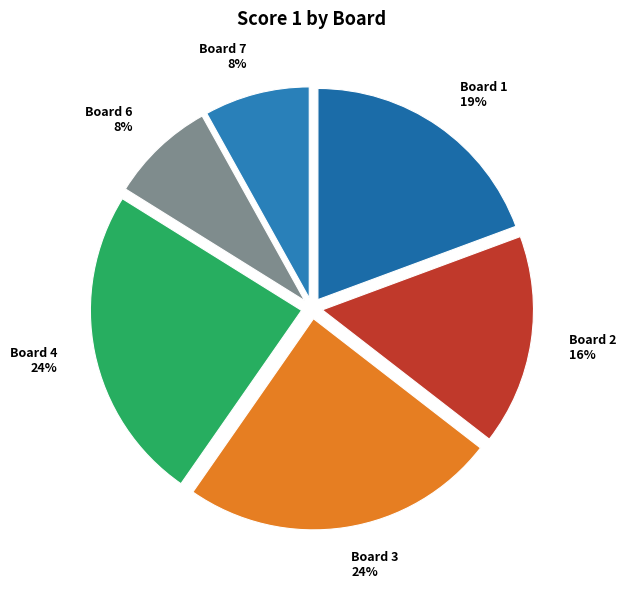

Which has a higher value, Board 3 or Board 7?

Board 3